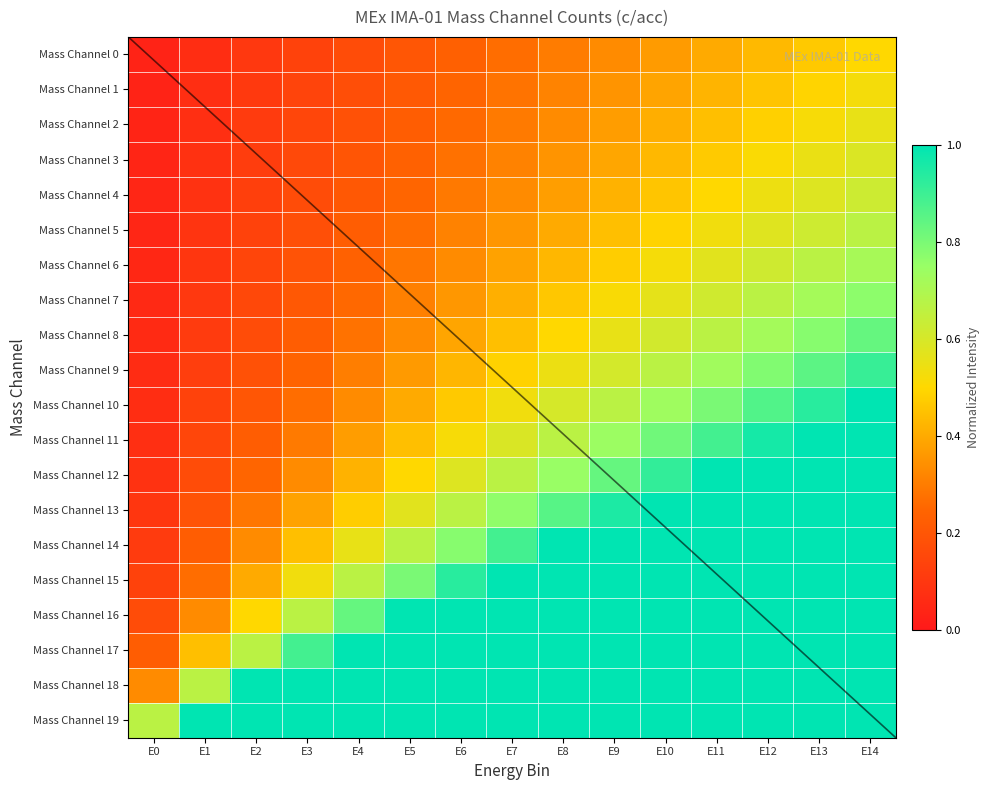

Which series changed the most between E3 and E5?

Mass Channel 16